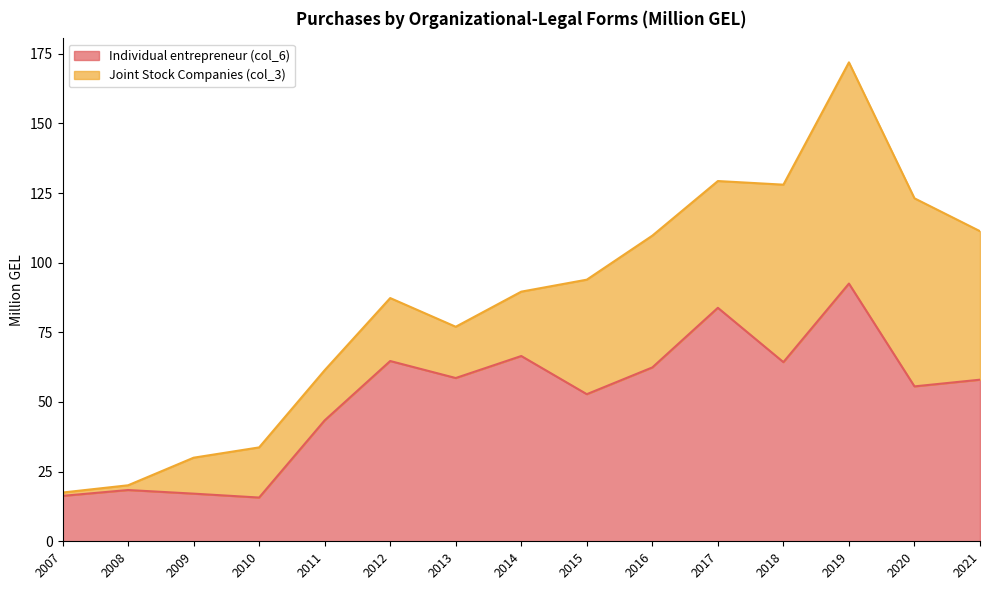

Approximately how many times larger is the value at 2016 compared to 2017?

0.7